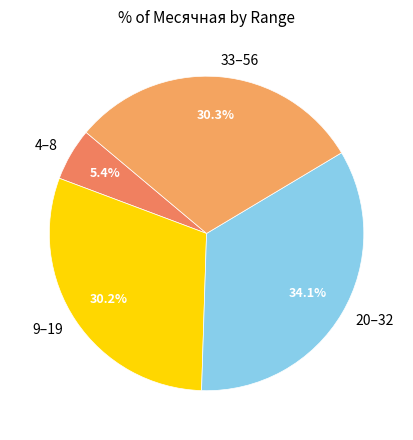

What is the smallest slice in the pie chart?

4–8